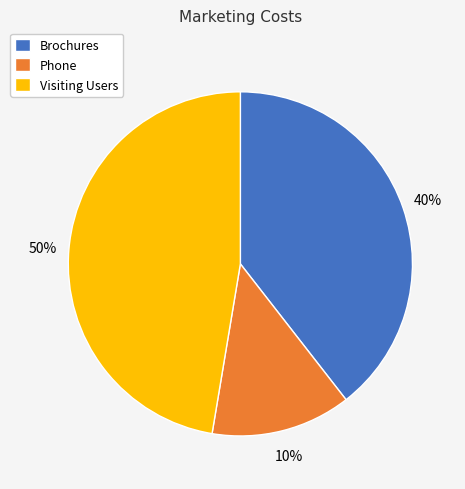

True or false: Visiting Users accounts for 60% of the total.

False